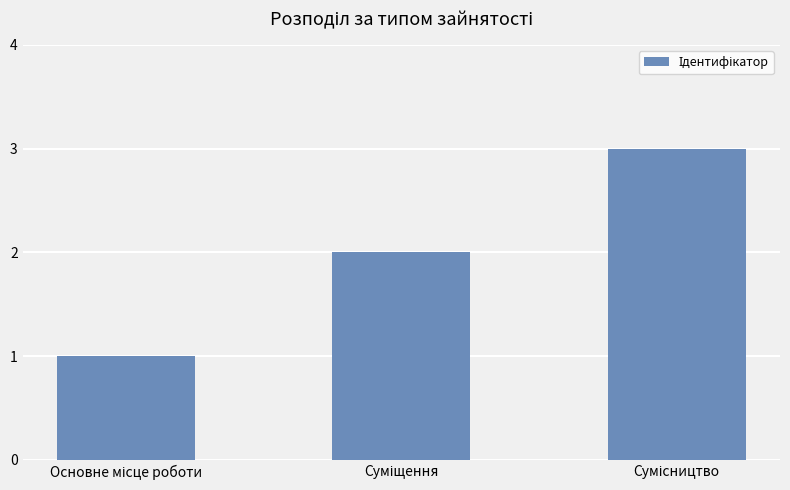

What is the sum of all values?

6